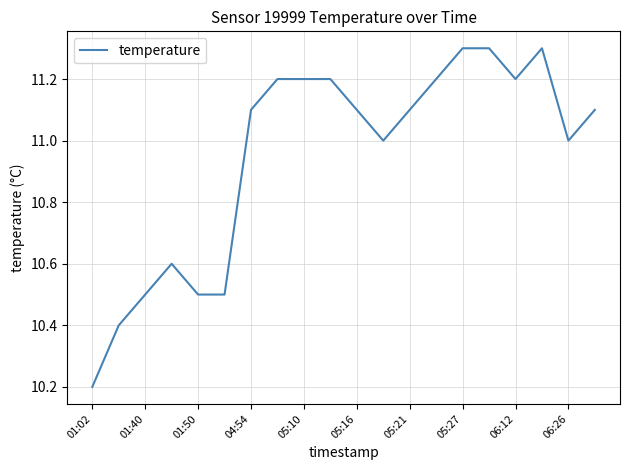

Count the number of data series in this chart.

1